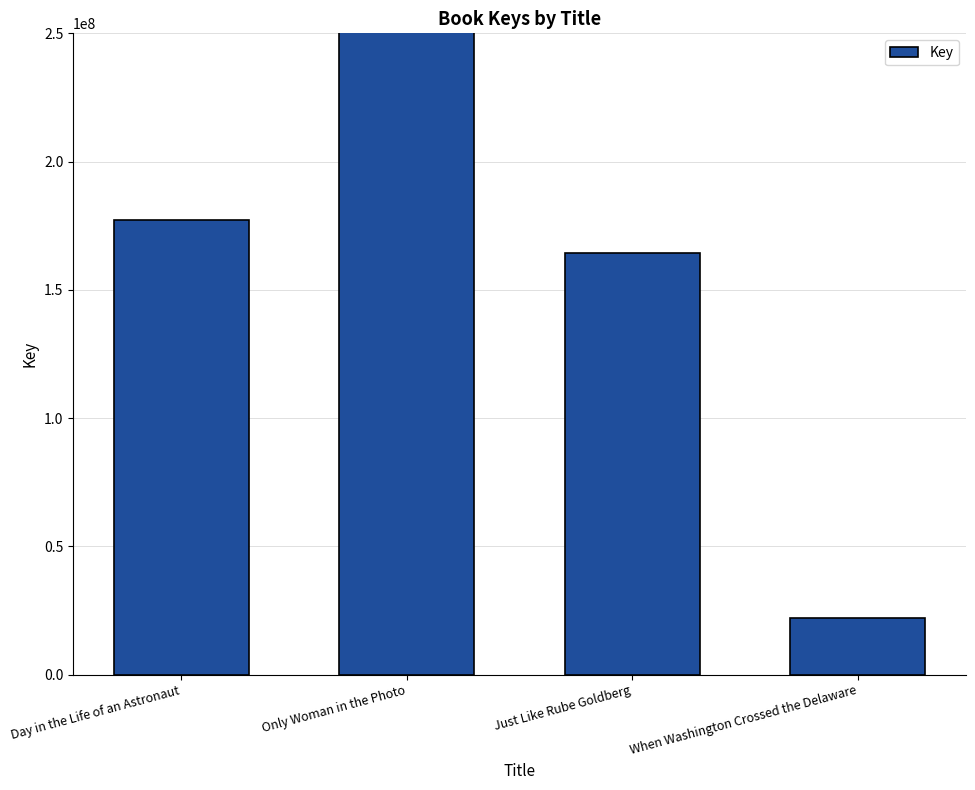

Reading left to right, what are all the values shown in this chart?

177288311	2116928781	164349543	22183747